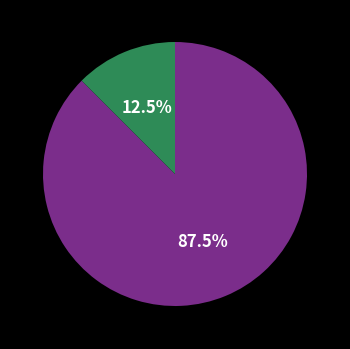

Is there any slice that represents more than half of the pie?

Yes